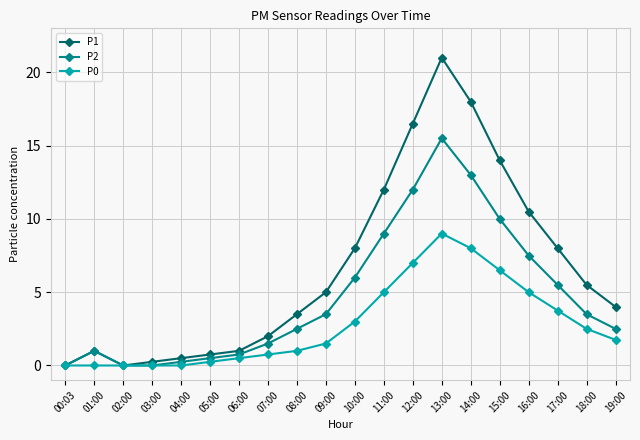

Is the value of P0 at 16:00 greater than the value of P2 at 17:00?

No